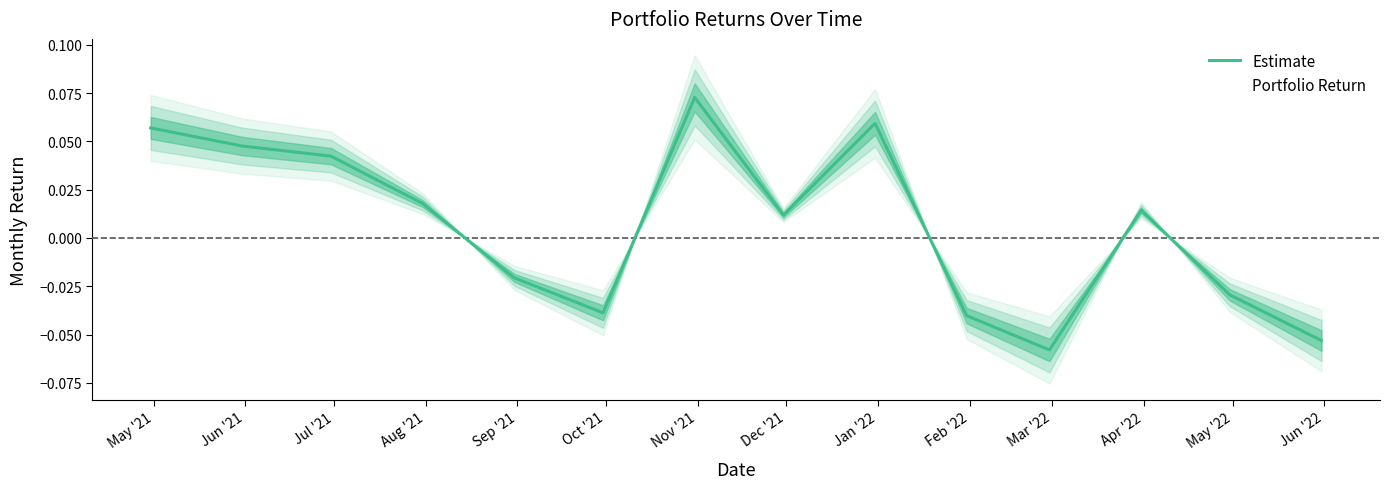

How many values exceed 0?

8